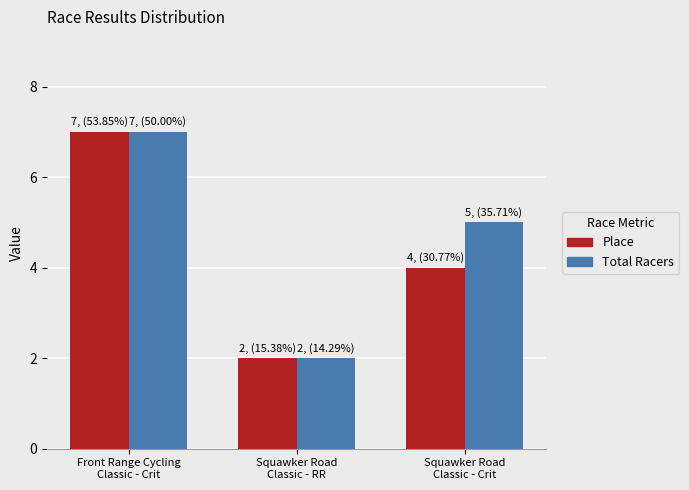

Is it true that Place equals 7 at Front Range Cycling
Classic - Crit?

True